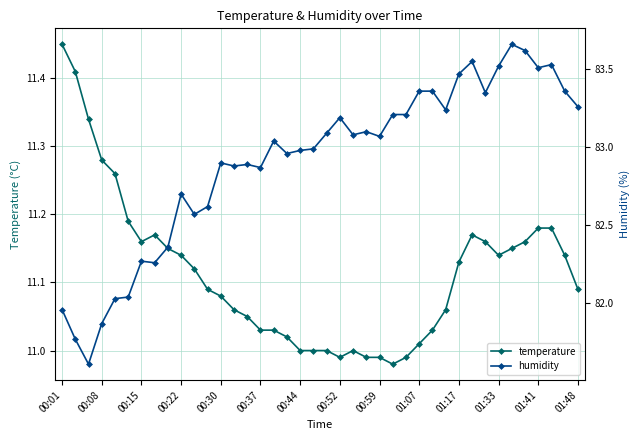

True or false: temperature has a value of 14.3 at 00:52.

False